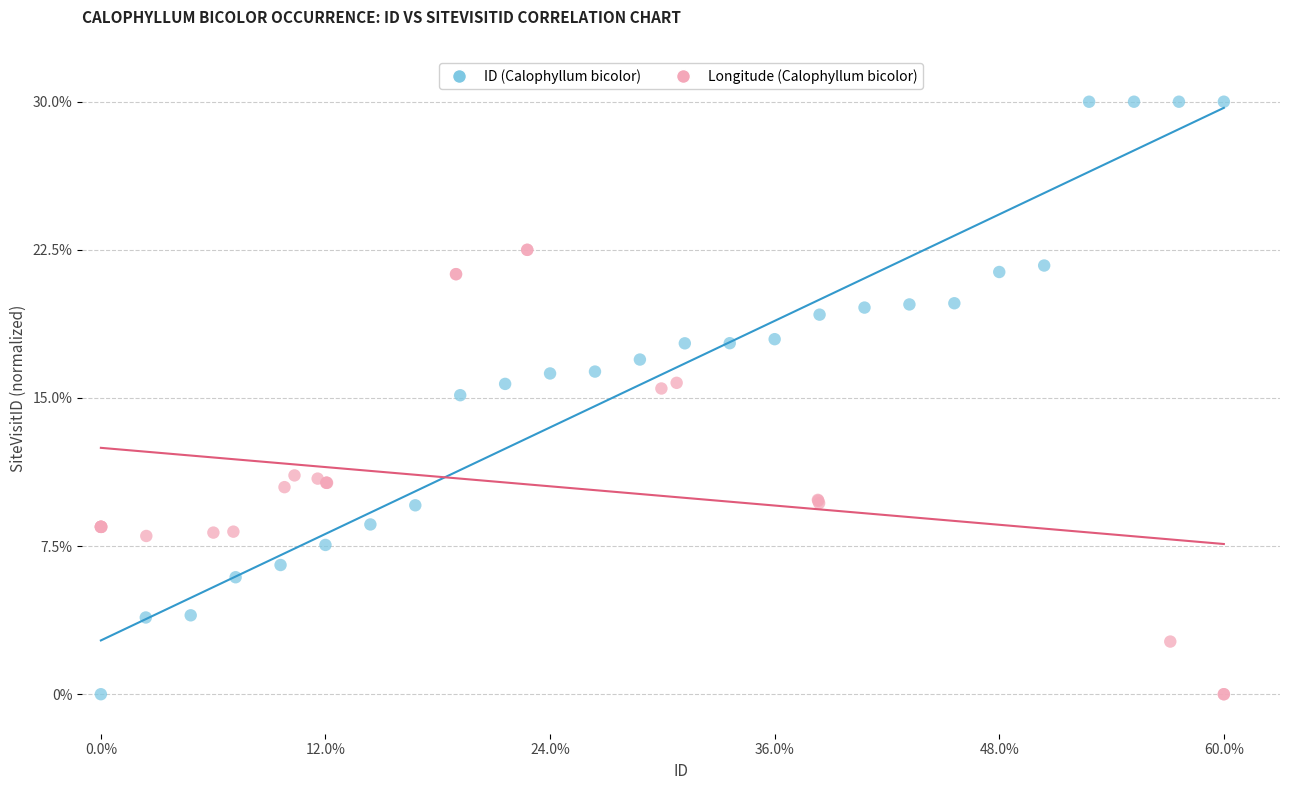

Which series has the largest Y range (max minus min)?

ID (Calophyllum bicolor)